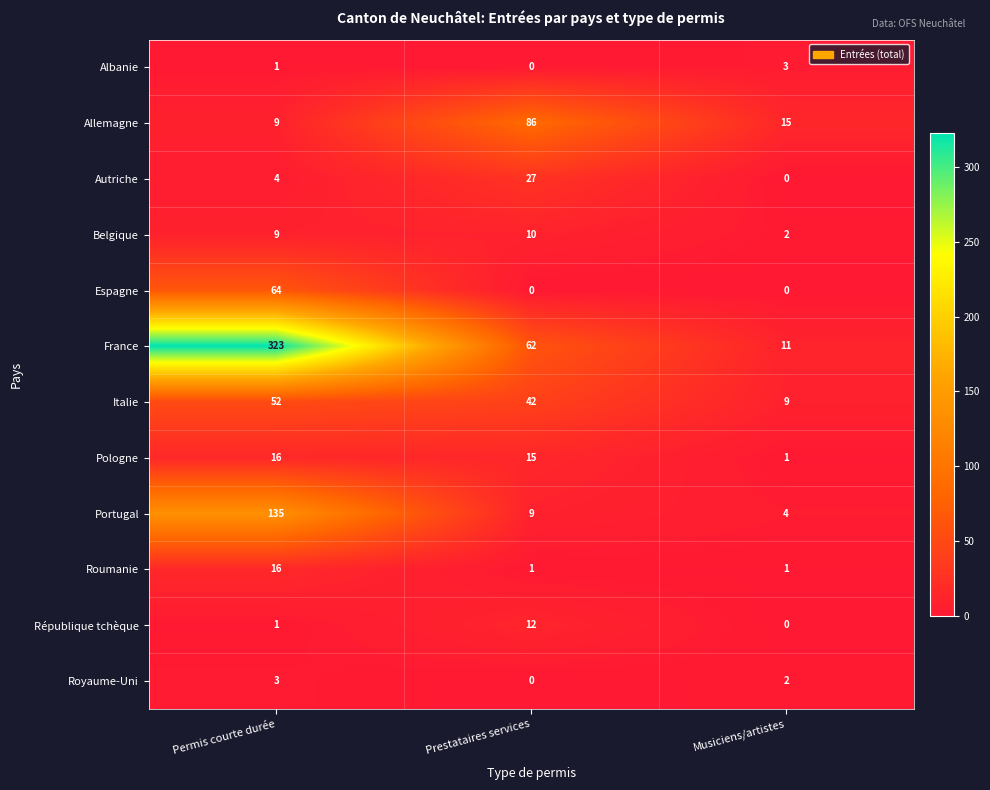

Which category has the lowest value in the Belgique series?

Musiciens/artistes